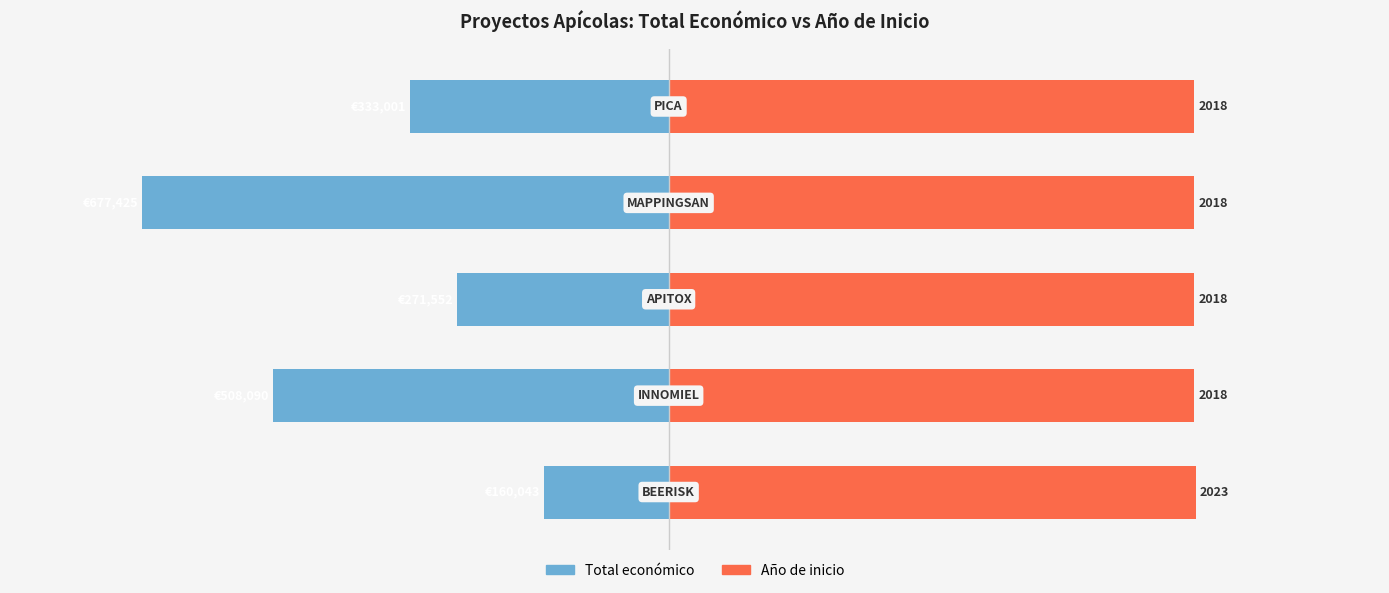

How many values in the Total económico series exceed -333001?

2